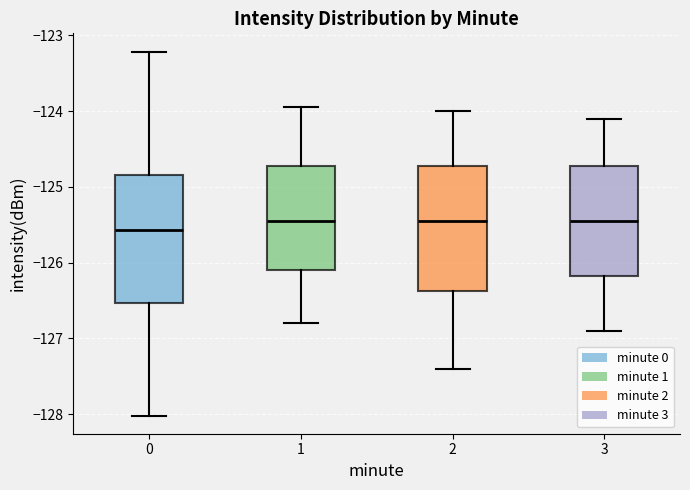

Reading left to right, read every box against the y-axis: the position of its median line, the range the box covers, and the ends of its whiskers. The values are not printed on the chart, so give them approximately, as read against the axis.

0: median -125.6, box -126.5 to -124.8, whiskers -128.0 to -123.2
1: median -125.4, box -126.1 to -124.7, whiskers -126.8 to -124.0
2: median -125.4, box -126.4 to -124.7, whiskers -127.4 to -124.0
3: median -125.4, box -126.2 to -124.7, whiskers -126.9 to -124.1